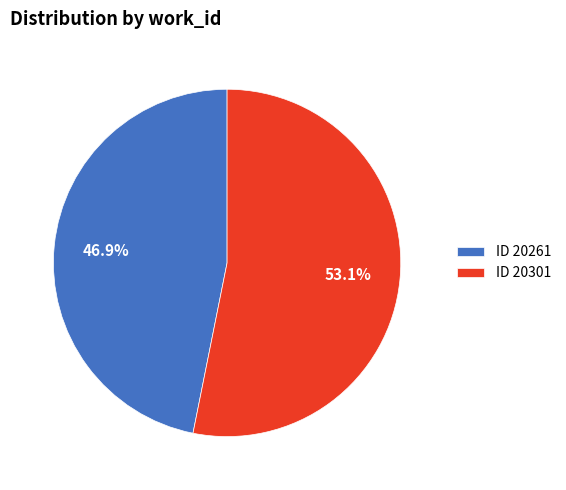

Rank the categories by value from highest to lowest.

ID 20301, ID 20261